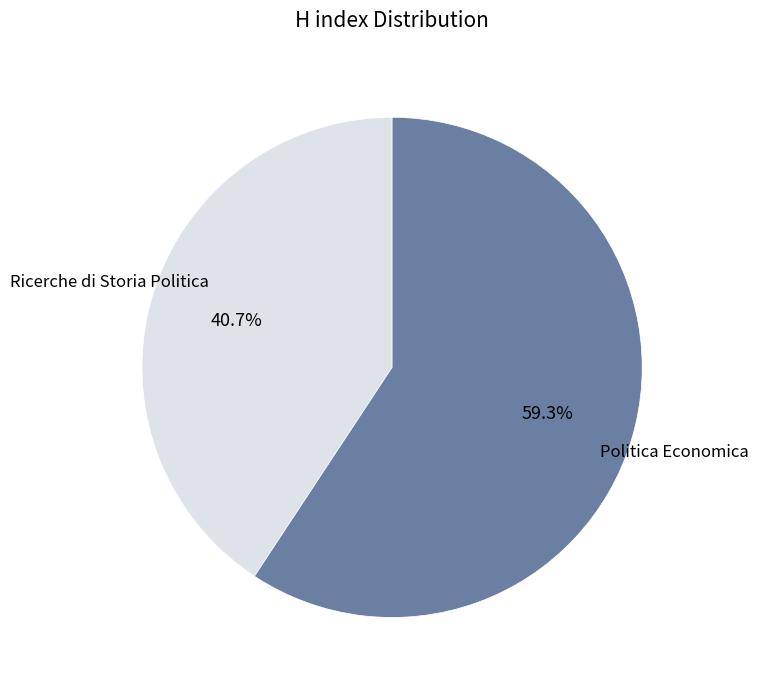

Is there any slice that represents more than half of the pie?

Yes